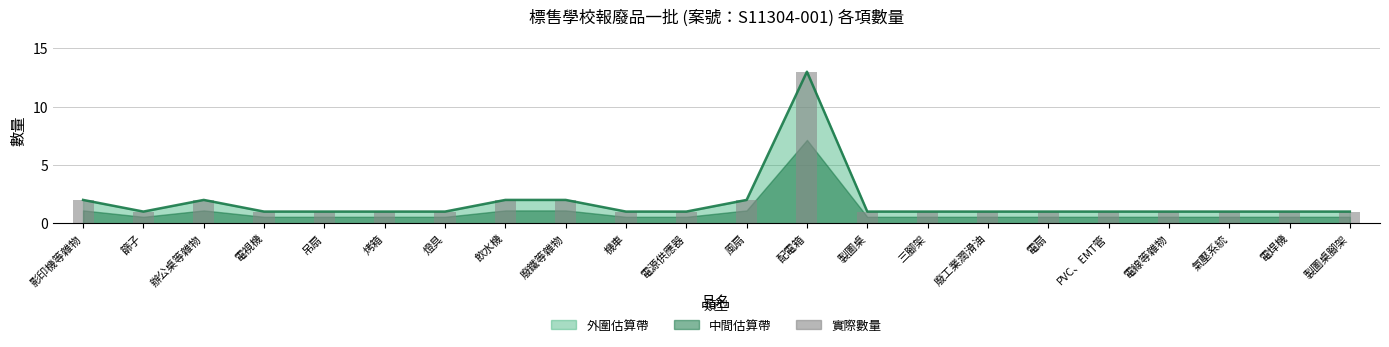

At how many categories does at least one series exceed 9?

1